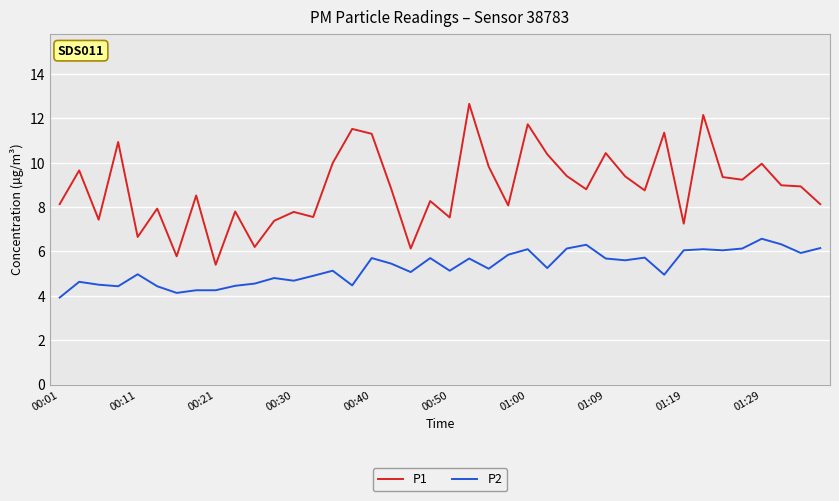

Which series has the widest spread of values?

P1